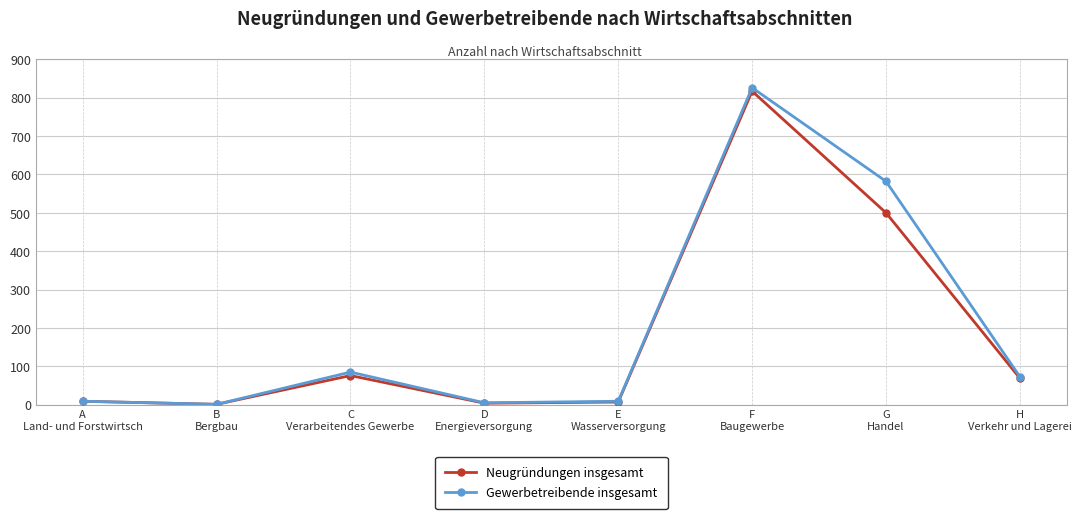

The Neugründungen insgesamt series shows 7 at E
Wasserversorgung. True or false?

True